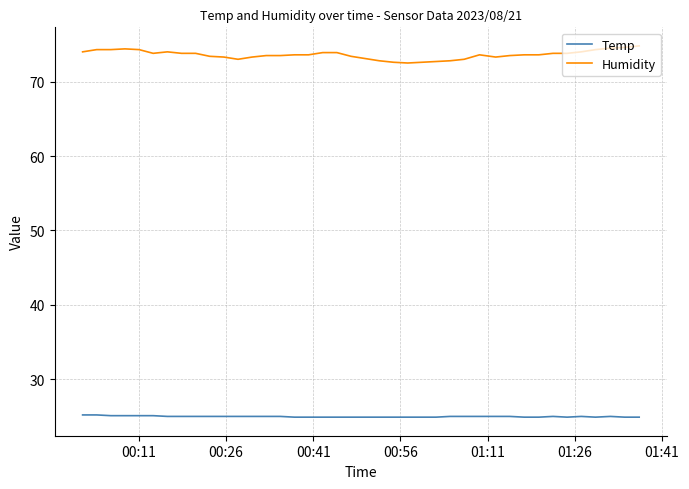

What is the average value of the Temp series?

25.0